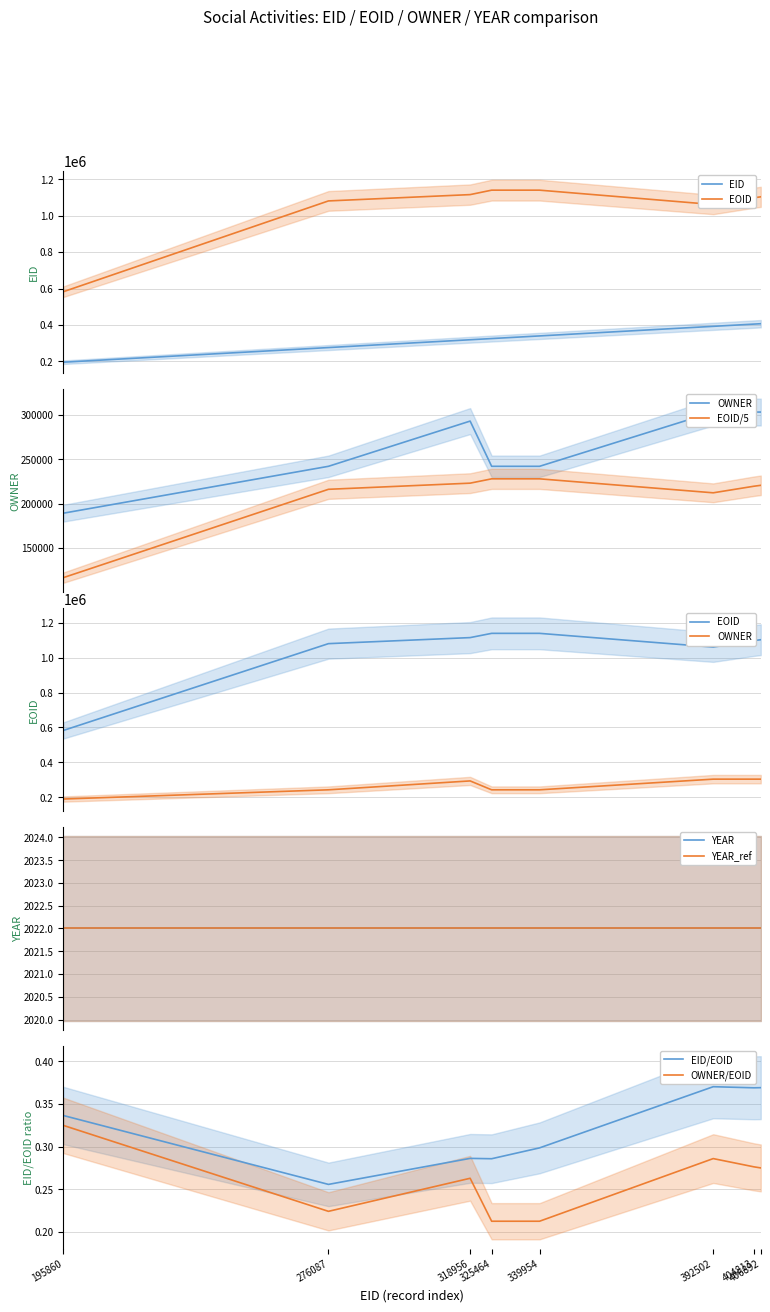

Between 325464 and 339954, which series saw the biggest shift?

EID